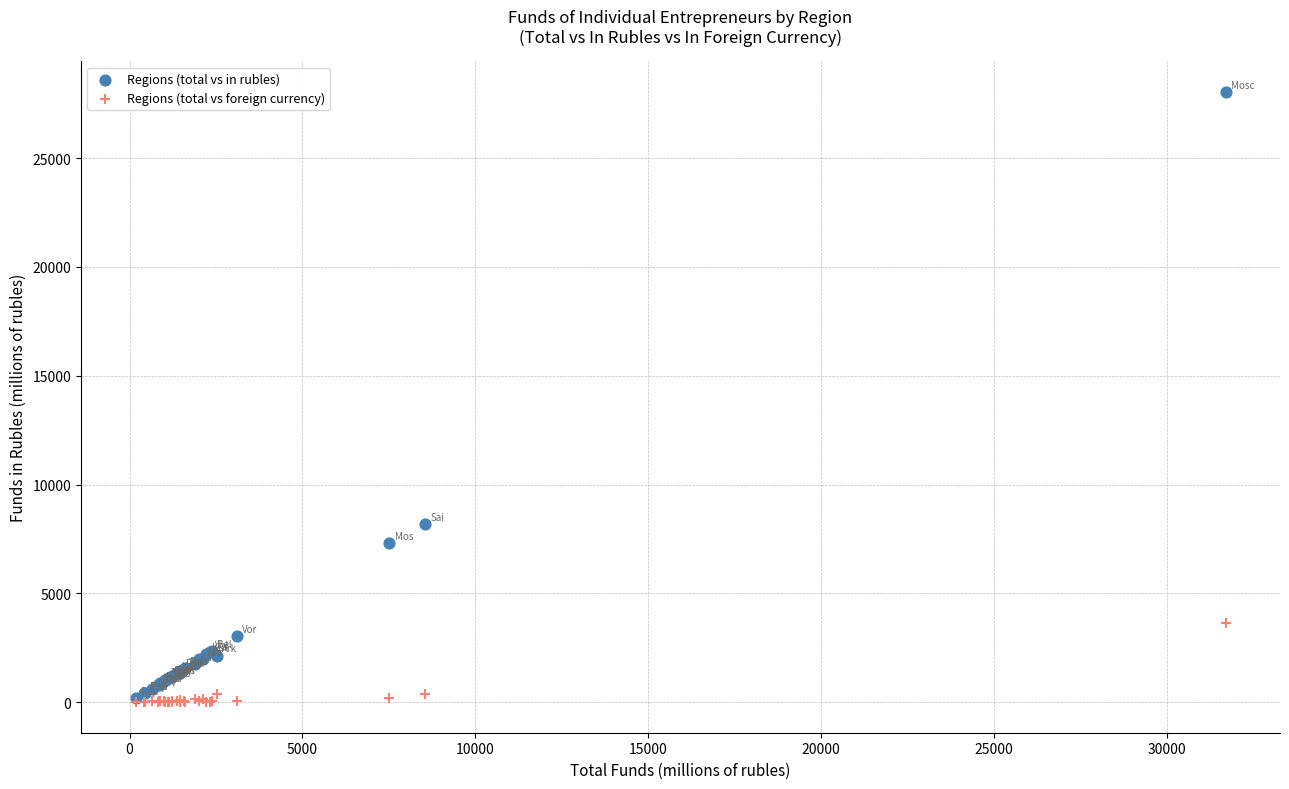

What are all the series names shown in the legend?

Regions (total vs in rubles), Regions (total vs foreign currency)